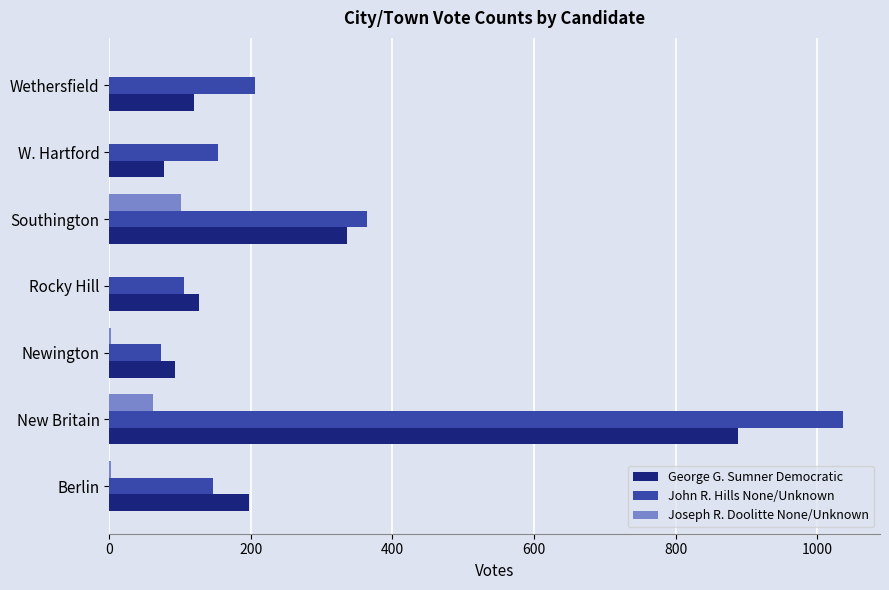

What is the total value across all series at Southington?

801